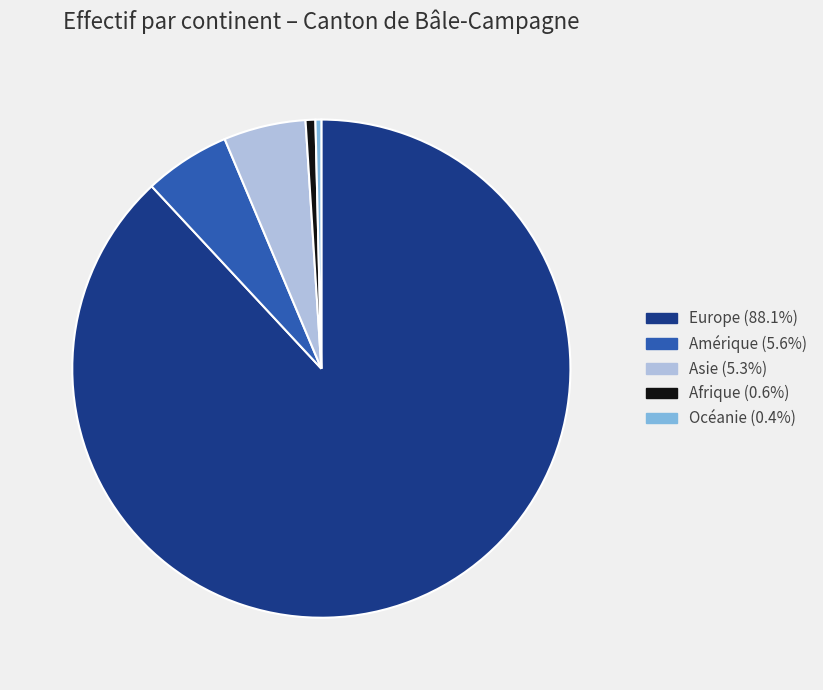

Does any single category account for the majority?

Yes